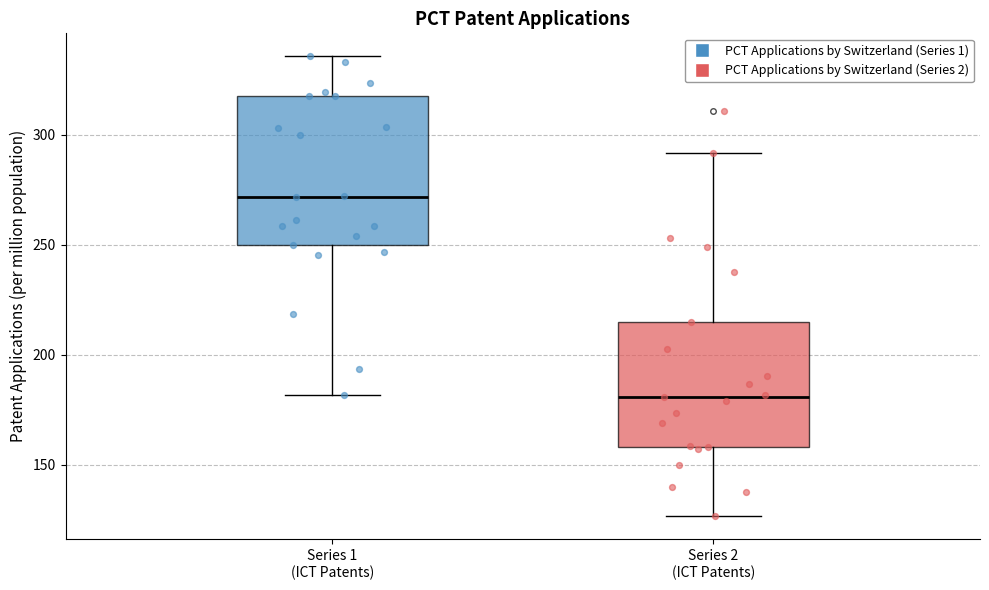

Comparing the boxes themselves (not the whiskers), which one is the tallest?

Series 1 (ICT Patents)